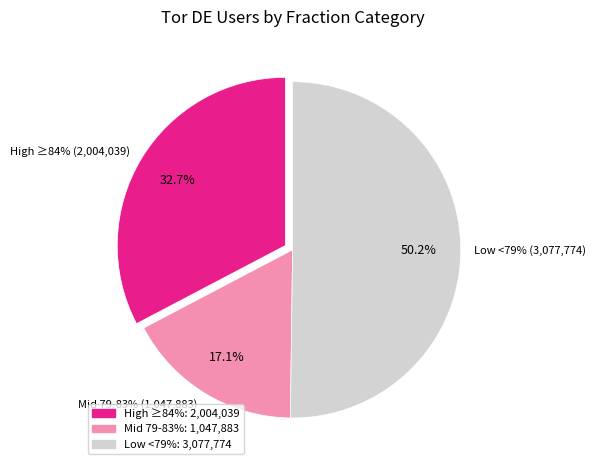

Is 27 the majority of the pie?

No